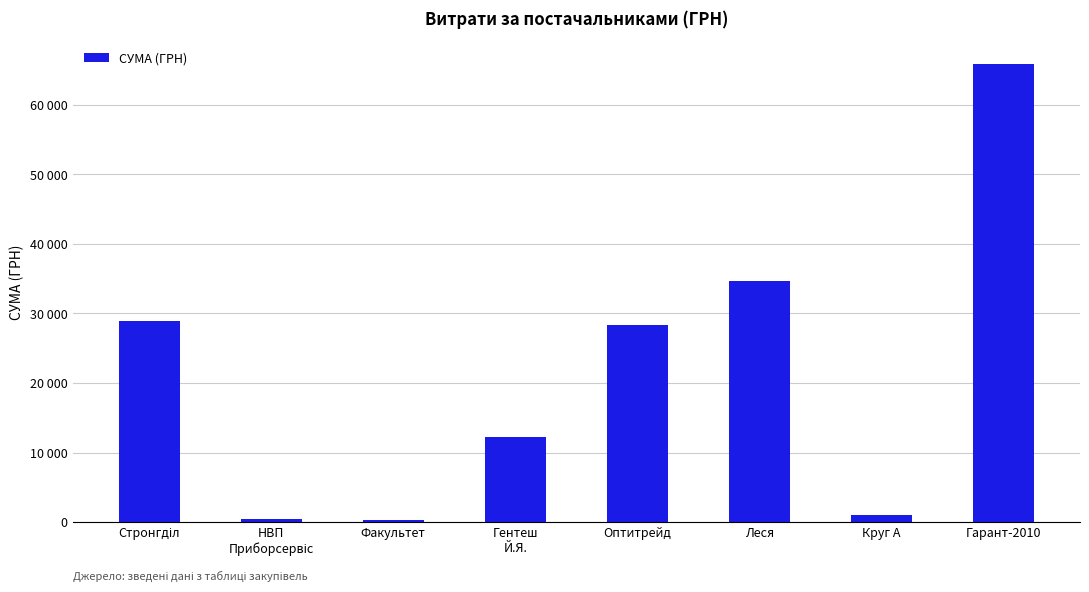

Which label corresponds to the largest value in the chart?

Гарант-2010